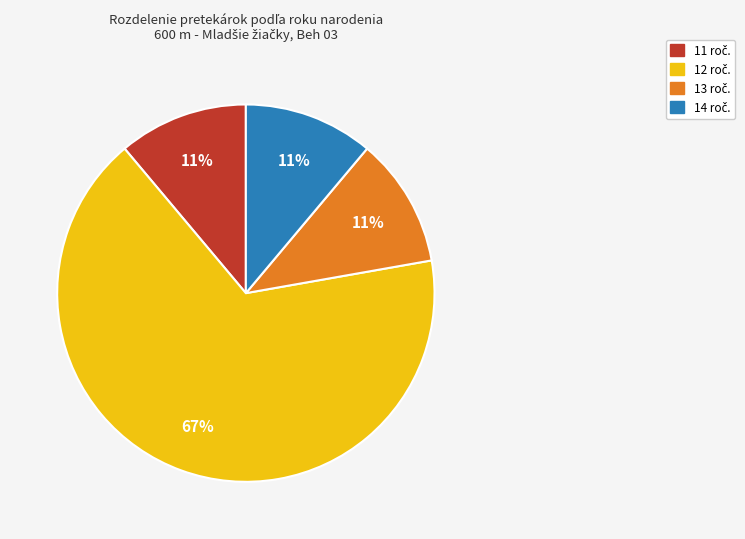

Is there a majority slice in this chart?

Yes